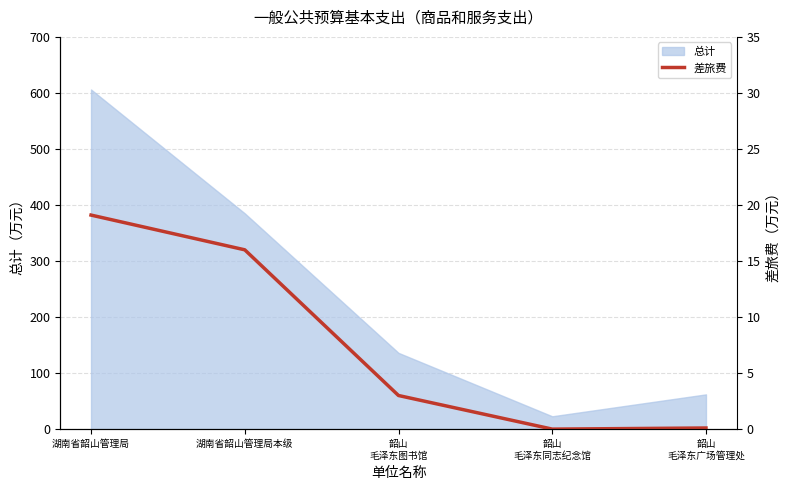

Rank the categories by value from highest to lowest.

湖南省韶山管理局, 湖南省韶山管理局本级, 韶山
毛泽东图书馆, 韶山
毛泽东广场管理处, 韶山
毛泽东同志纪念馆